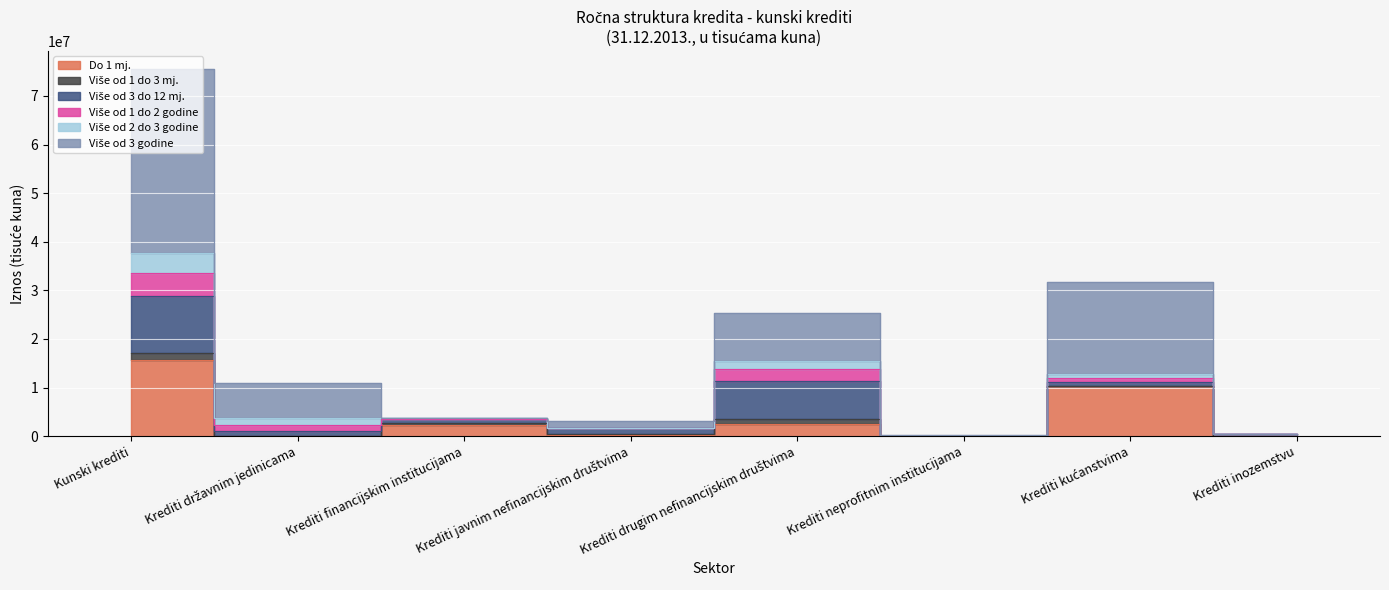

Rank the categories by Više od 1 do 3 mj. value from lowest to highest.

Krediti inozemstvu, Krediti neprofitnim institucijama, Krediti kućanstvima, Krediti državnim jedinicama, Krediti javnim nefinancijskim društvima, Krediti financijskim institucijama, Krediti drugim nefinancijskim društvima, Kunski krediti